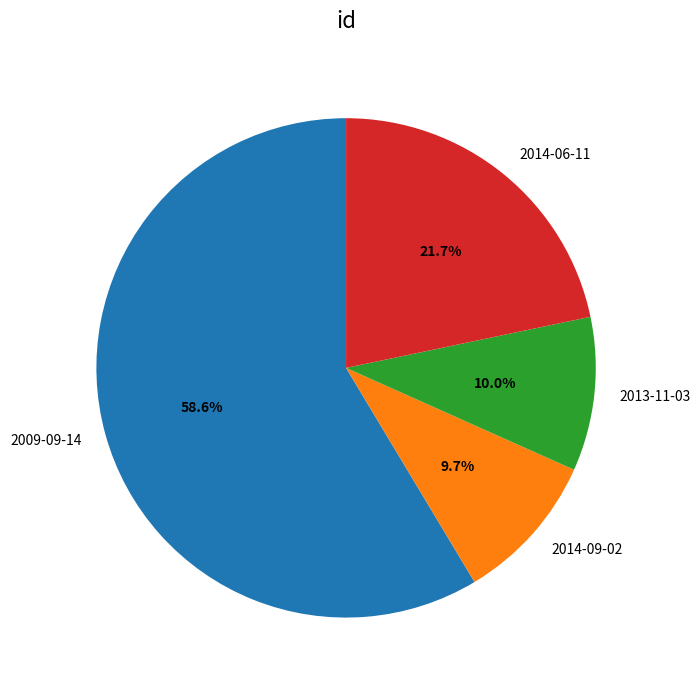

To the nearest percent, what is the average slice percentage?

25%